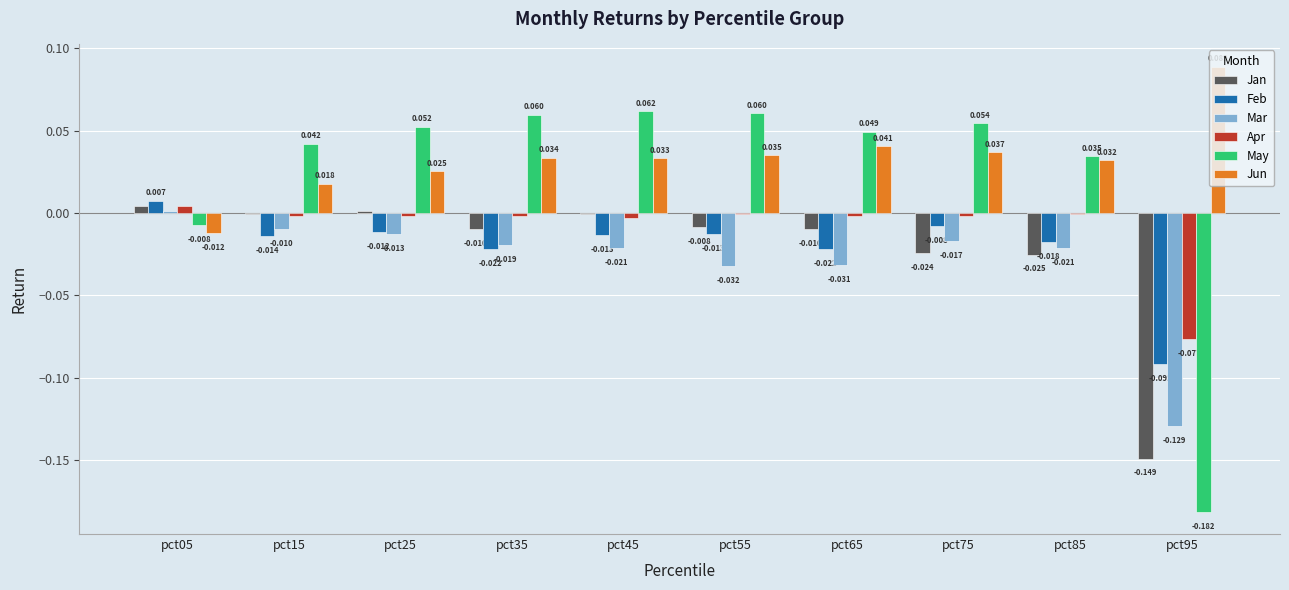

The value of May at pct95 is -0.1. True or false?

False